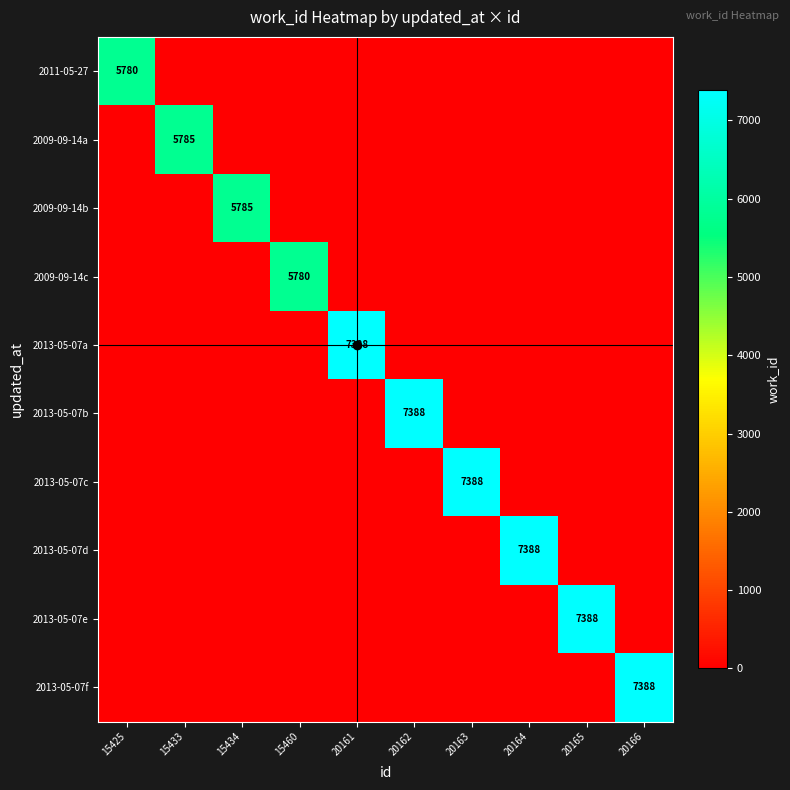

The 2009-09-14a series shows 5785 at 15433. True or false?

True